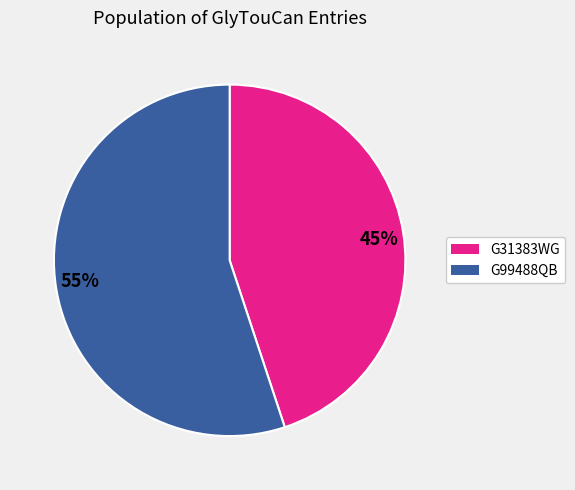

Combined, do 45% and 55% account for over 50%?

Yes